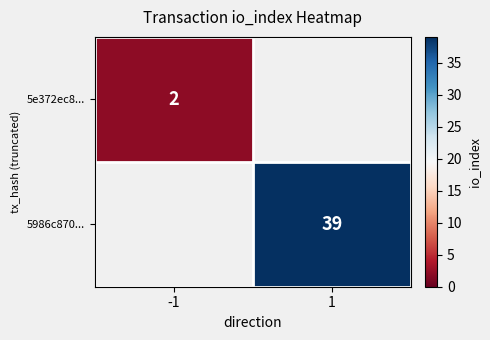

True or false: 5e372ec8... has a value of 1 at -1.

False